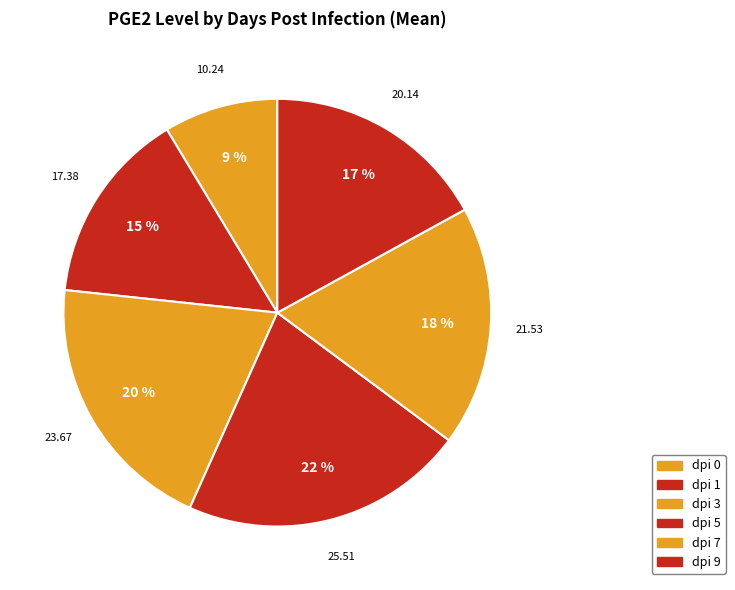

Which slice is the largest?

dpi 5